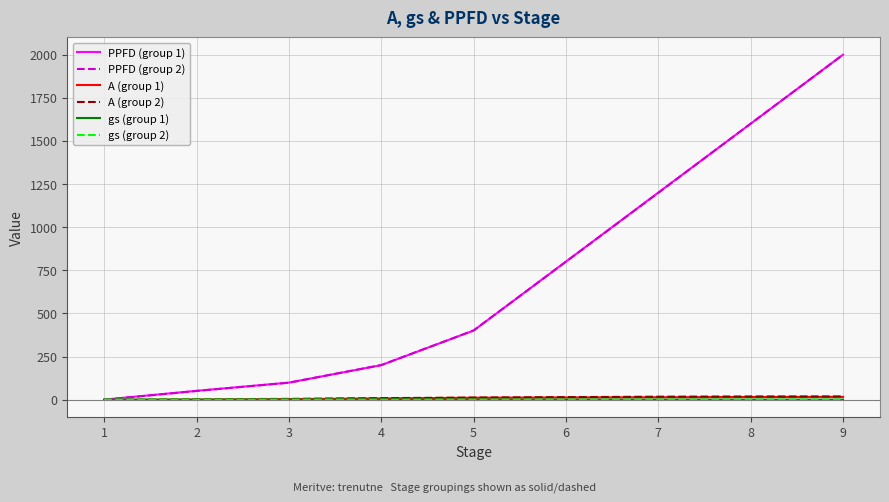

How many lines are shown in the chart?

6